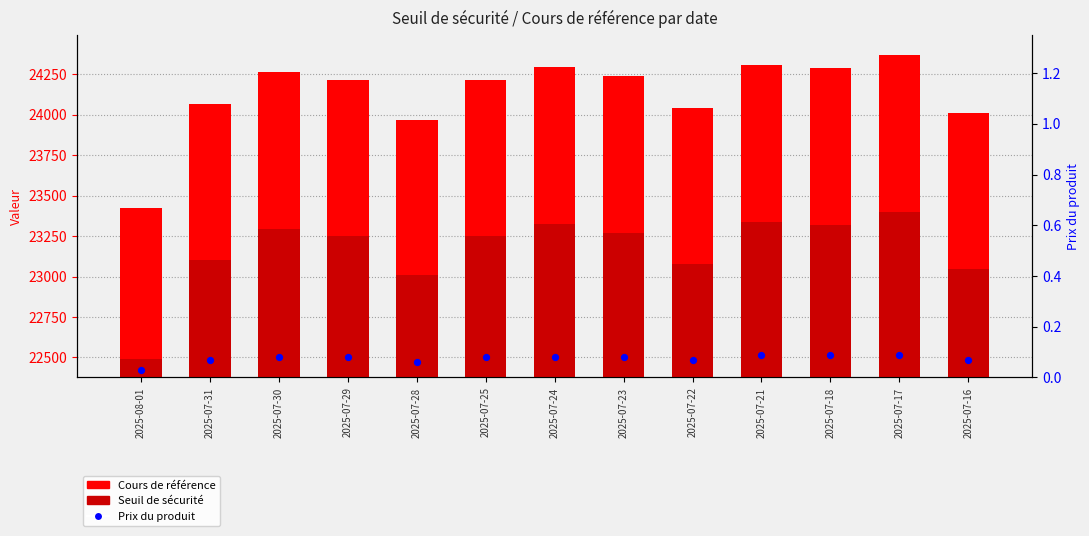

Which series has the largest Y range (max minus min)?

Cours de référence